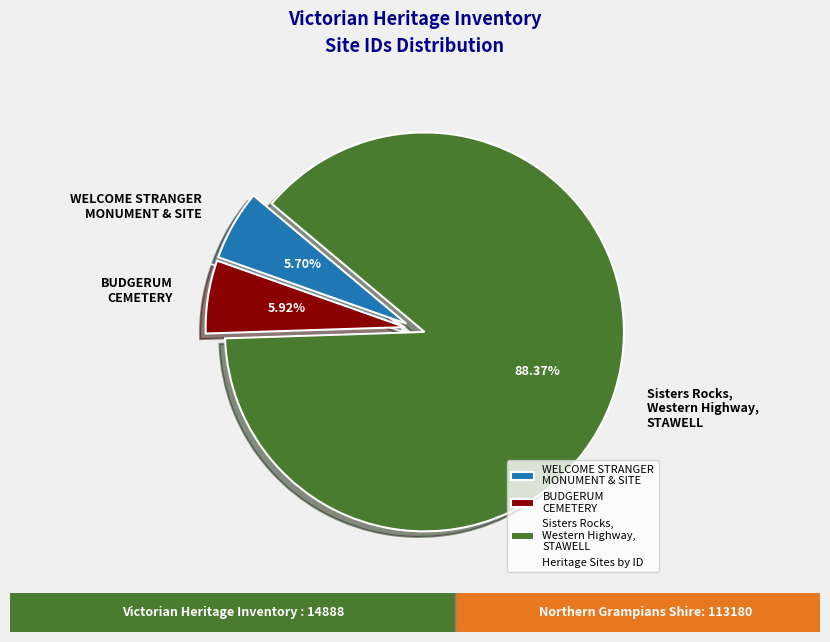

Which category has the biggest portion of the pie?

Sisters Rocks, Western Highway, STAWELL